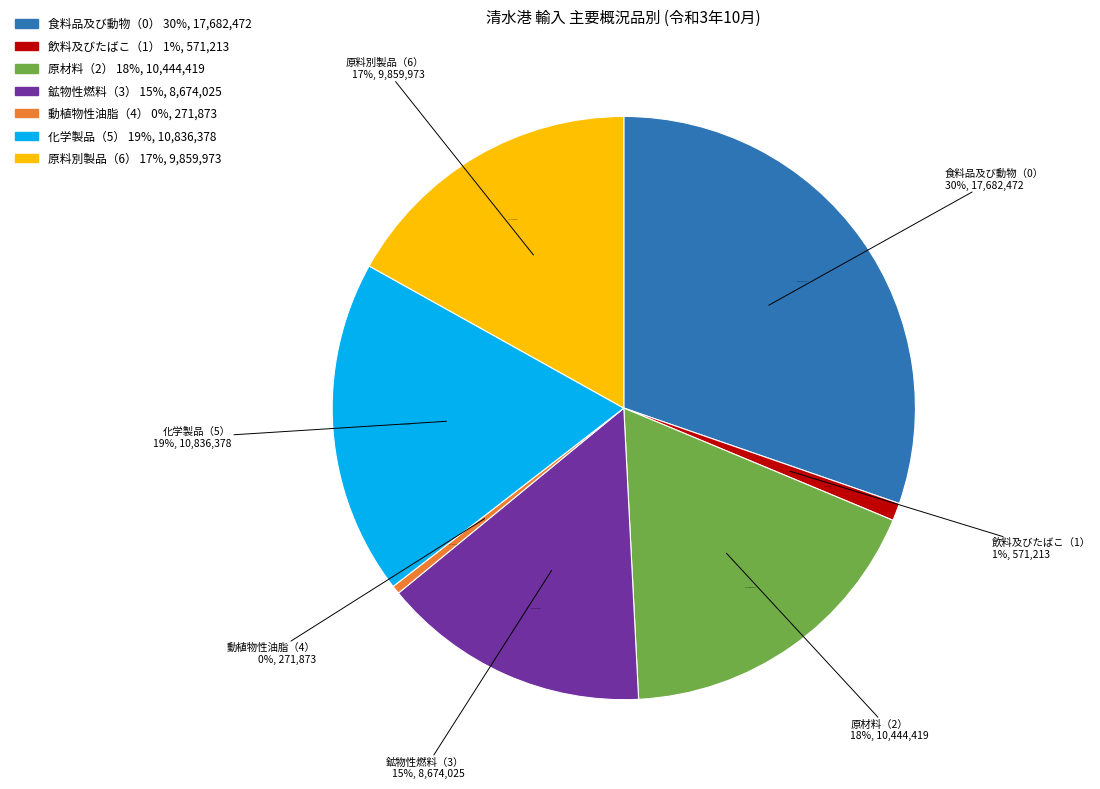

Which slice is the smallest?

動植物性油脂（4）